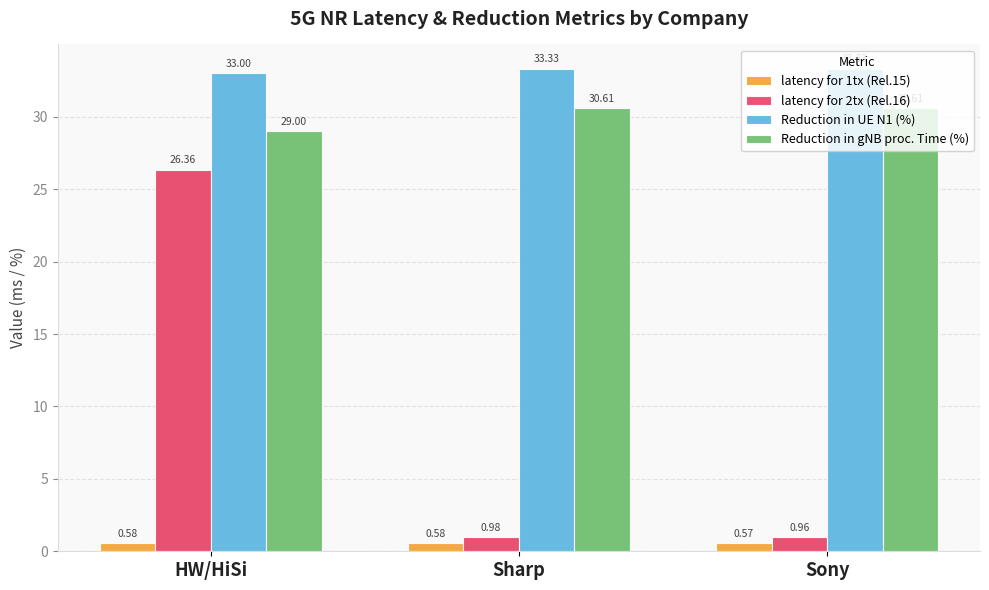

Which category has the lowest value across all series?

Sony